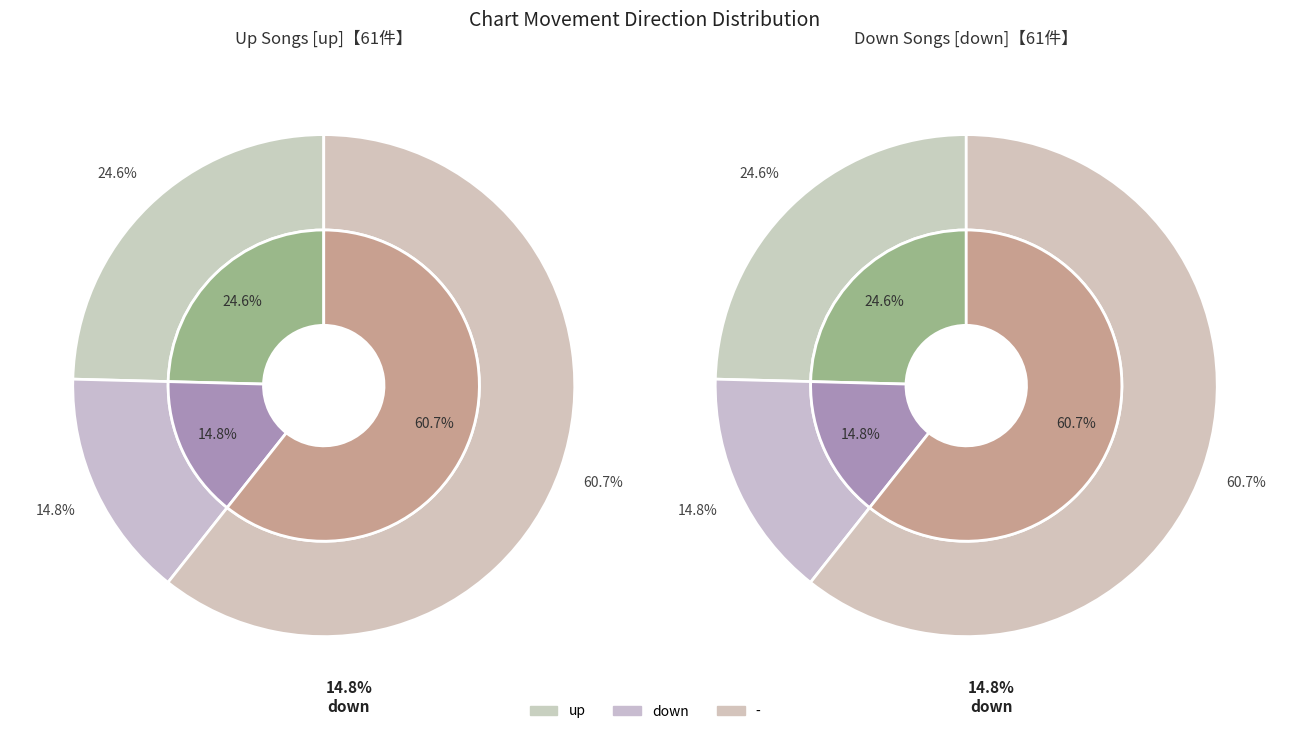

Combined, what portion of the pie is down and up?

39.3%